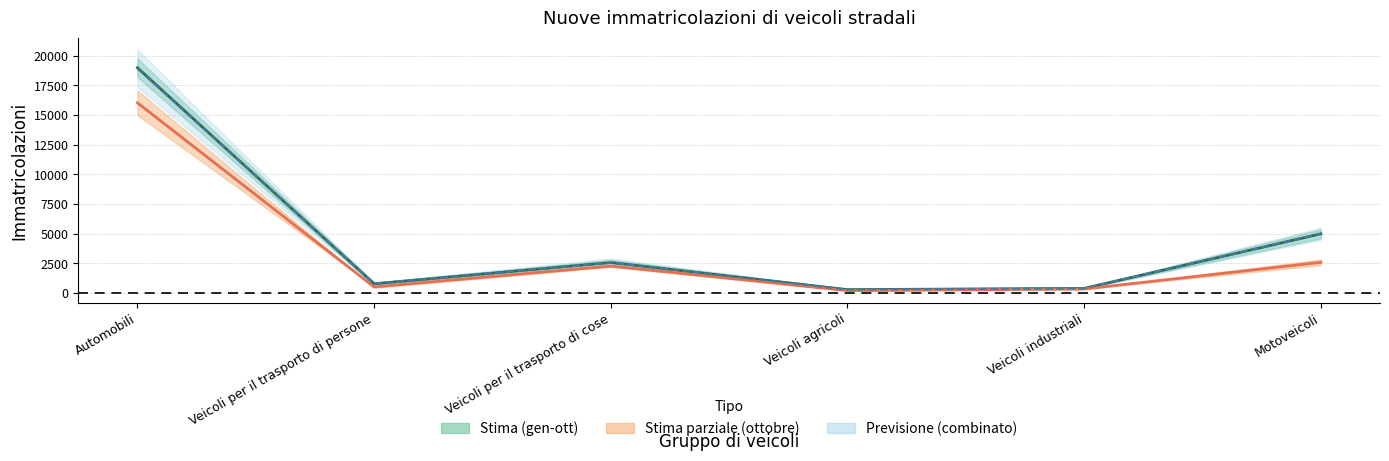

Where is gennaio-ottobre media nearest to the value 9627?

Motoveicoli